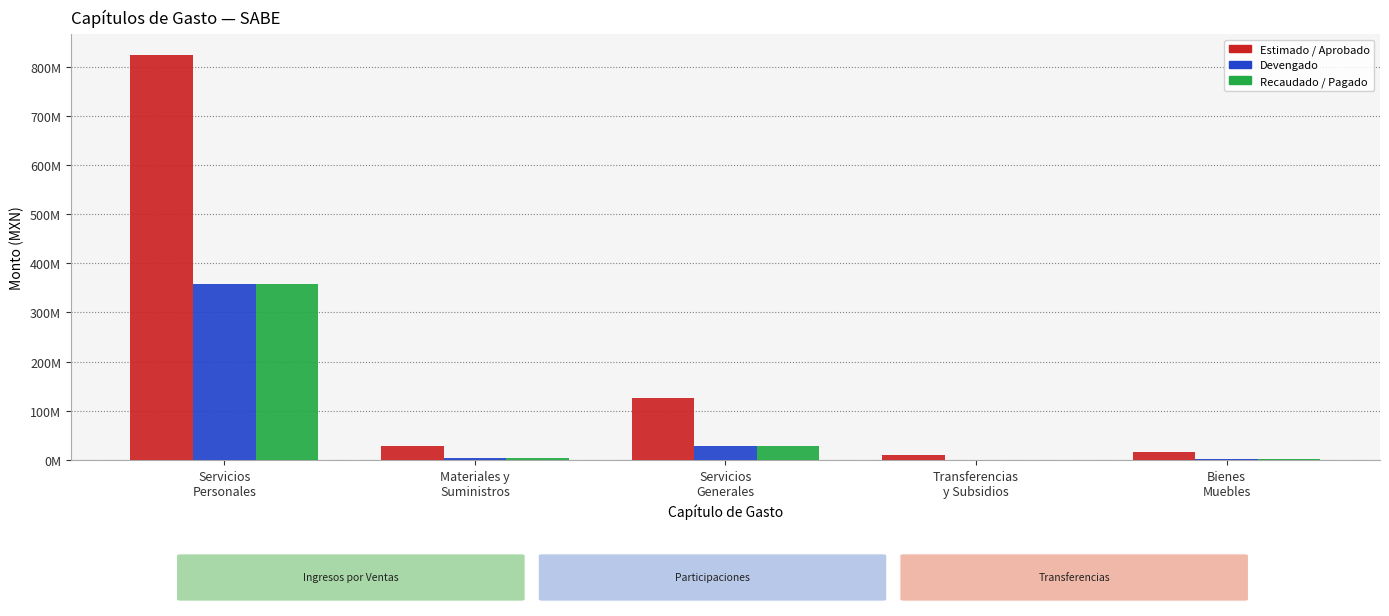

At which category is the sum across all series the highest?

Servicios
Personales